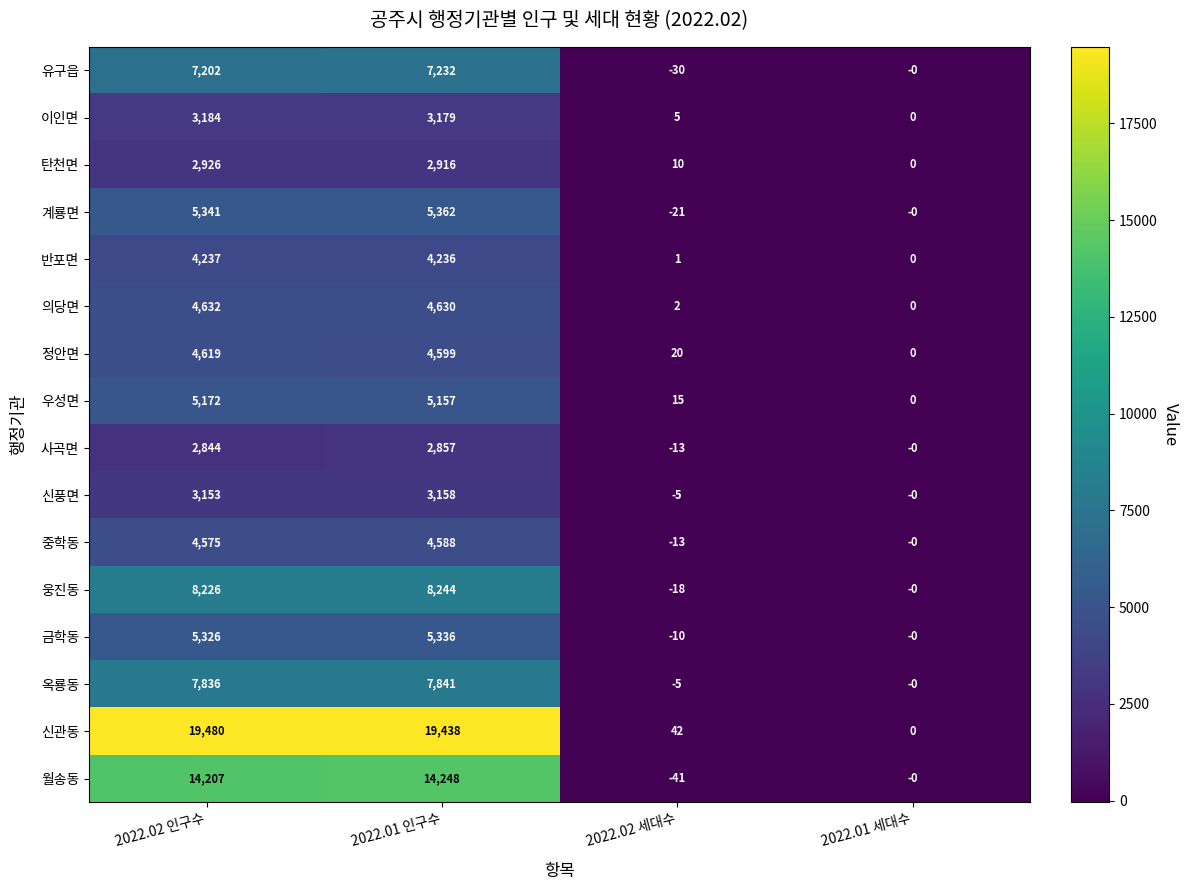

What is the spread (max minus min) of values at 2022.01 인구수?

16581